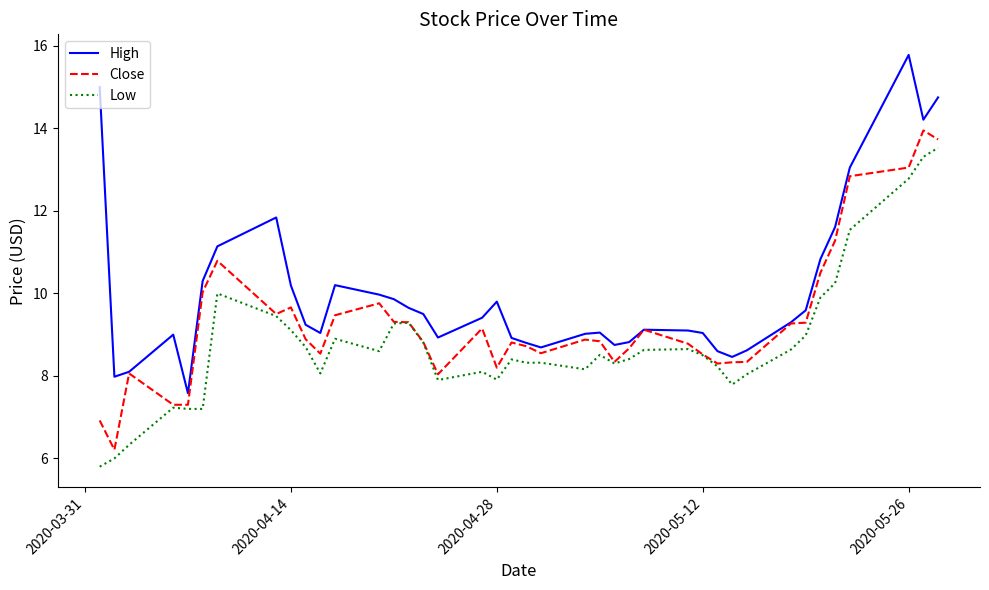

True or false: Low and High intersect in this chart.

False